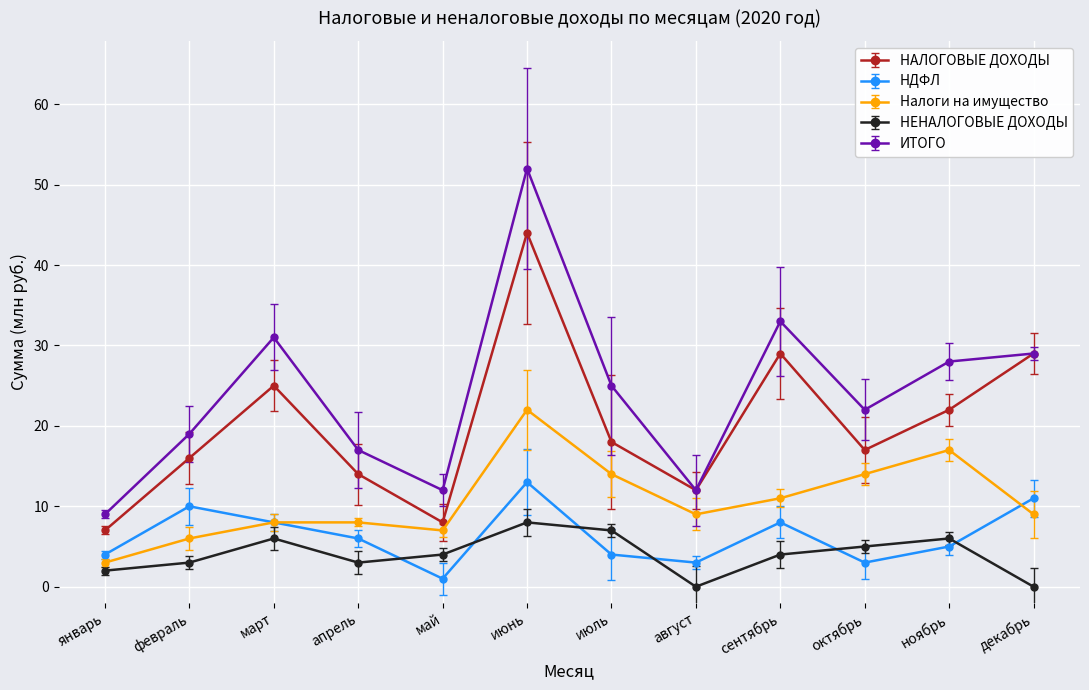

What is the total value across all series at ноябрь?

78